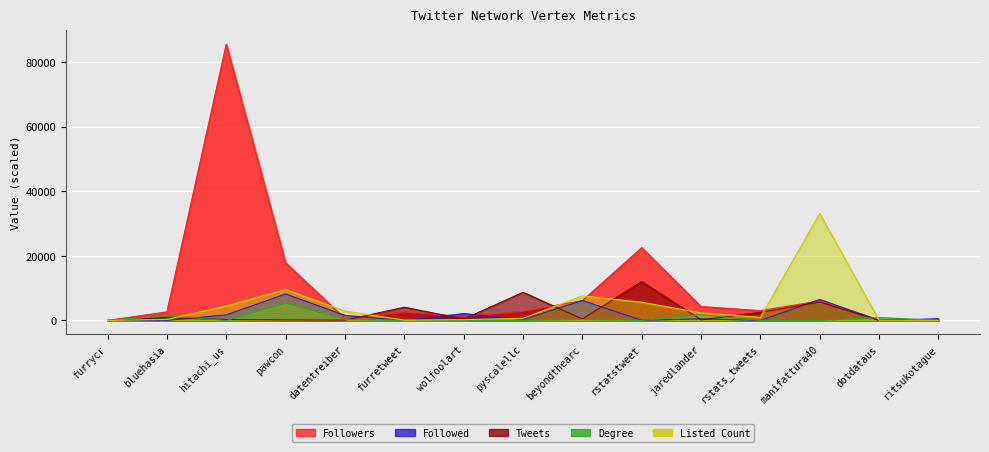

Which series changed the most between pyscalellc and ritsukotague?

Tweets